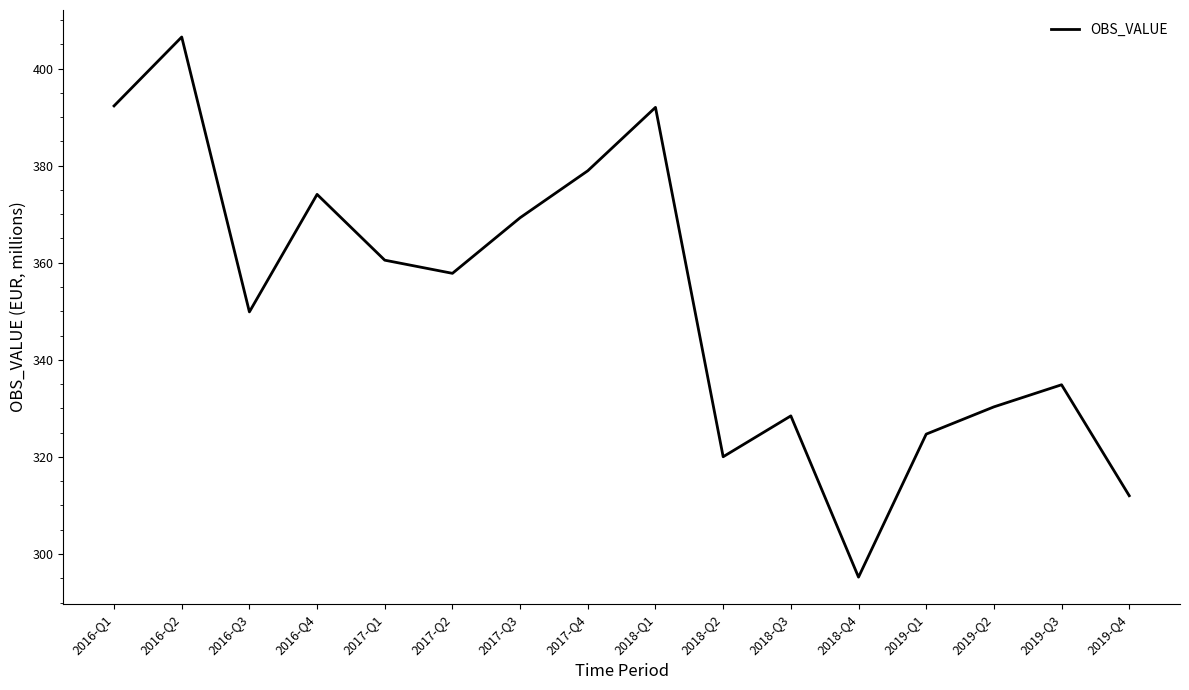

True or false: the data shows 233.5 at 2016-Q4.

False